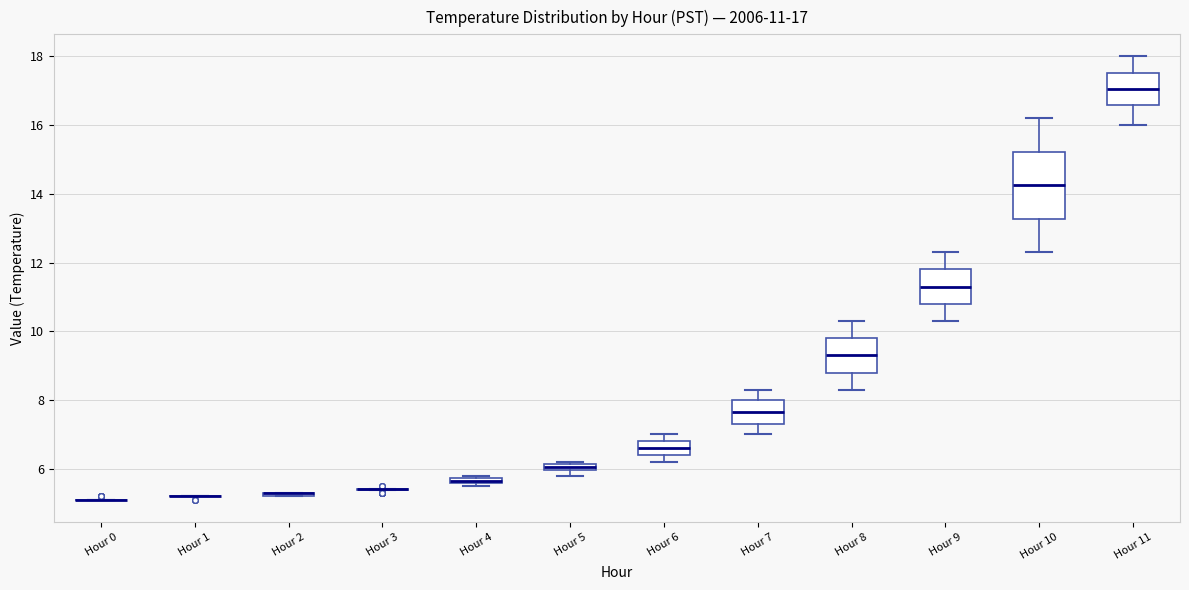

Comparing the boxes themselves (not the whiskers), which one is the tallest?

Hour 10